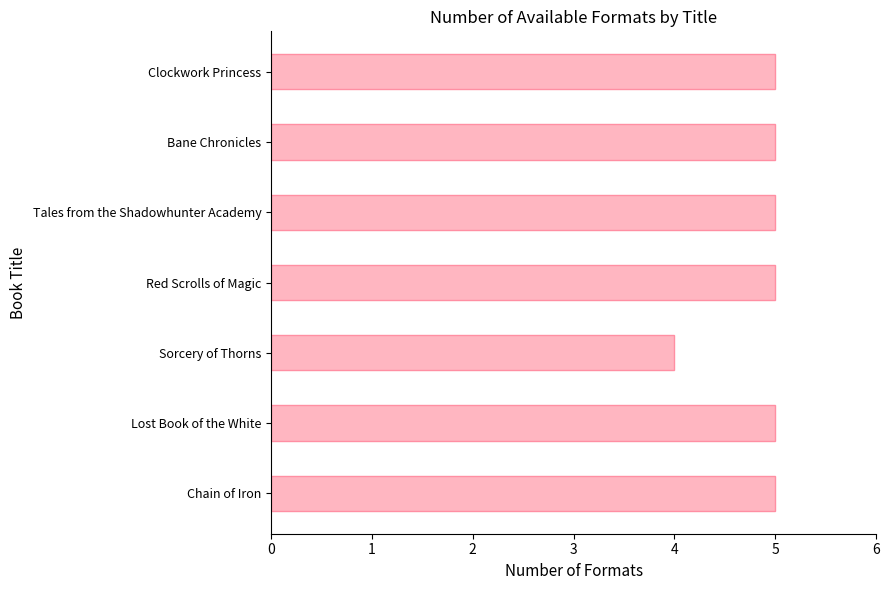

What is the ratio of the value at Red Scrolls of Magic to the value at Bane Chronicles?

1.0